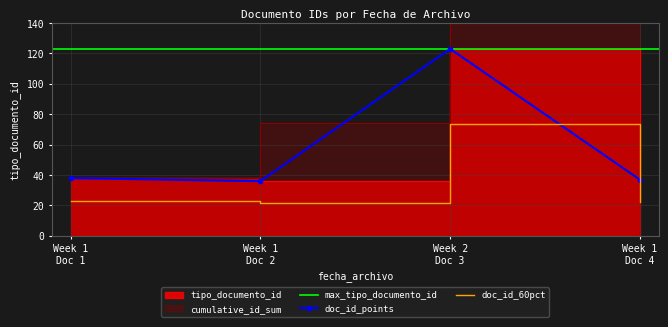

What is the lowest value of the doc_id_60pct series?

21.6